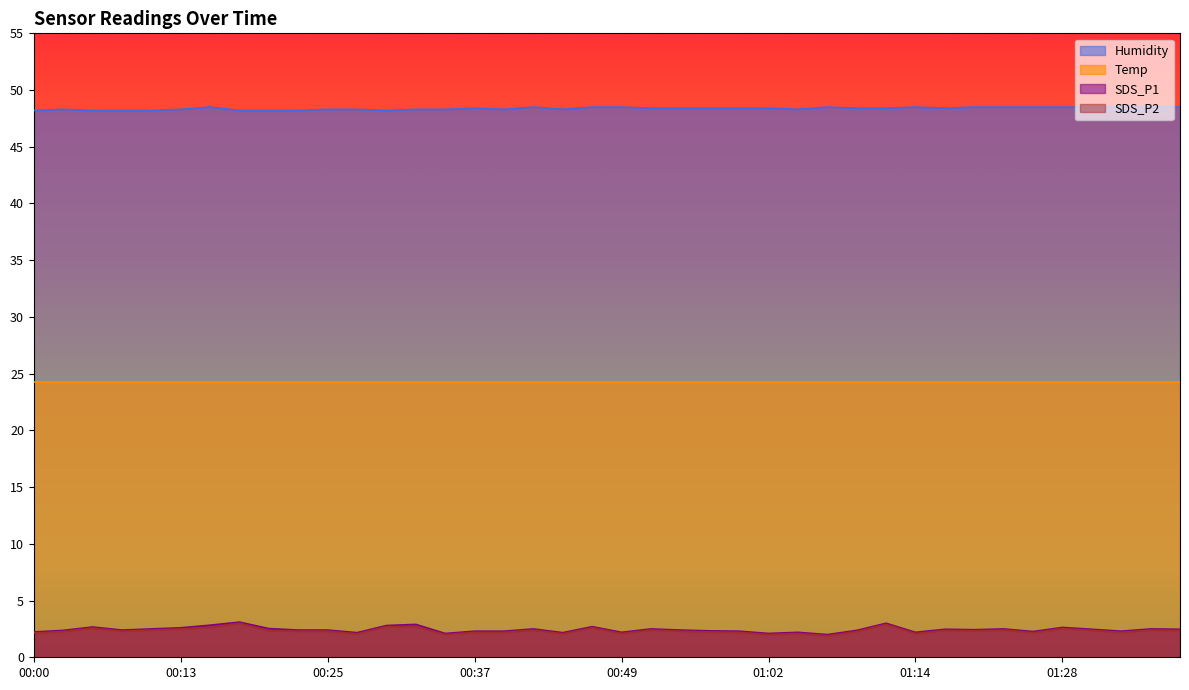

Which category has the highest value in the SDS_P1 series?

00:18